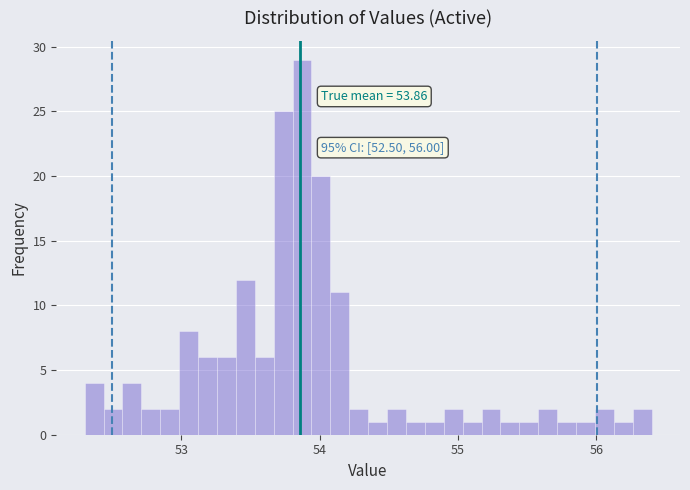

Around what value on the x-axis is the tallest bar? Give the approximate position of its centre, as read against the axis.

53.9